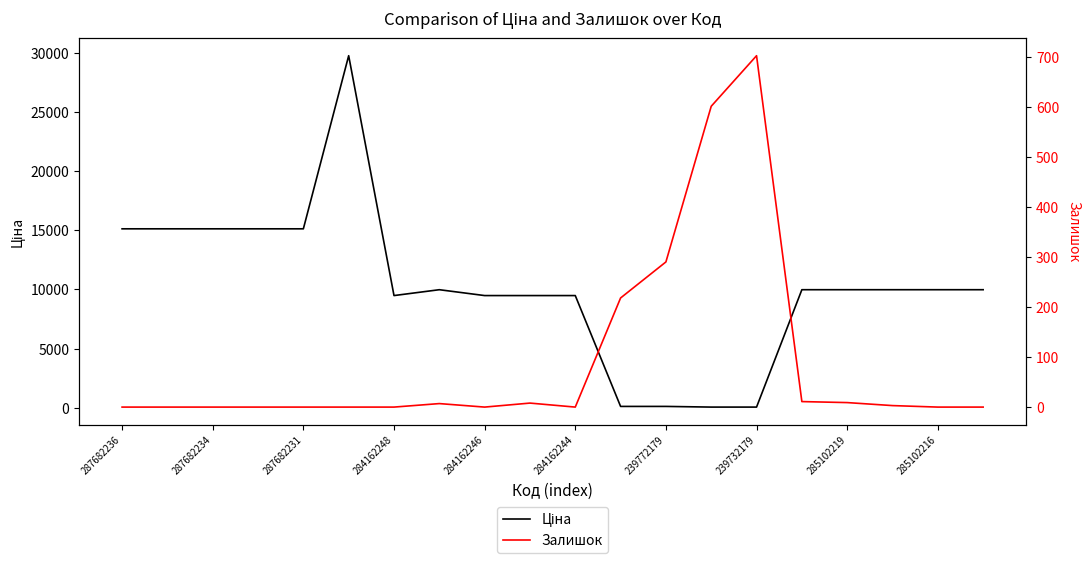

Rank the series by their average value, from lowest to highest.

Залишок, Ціна